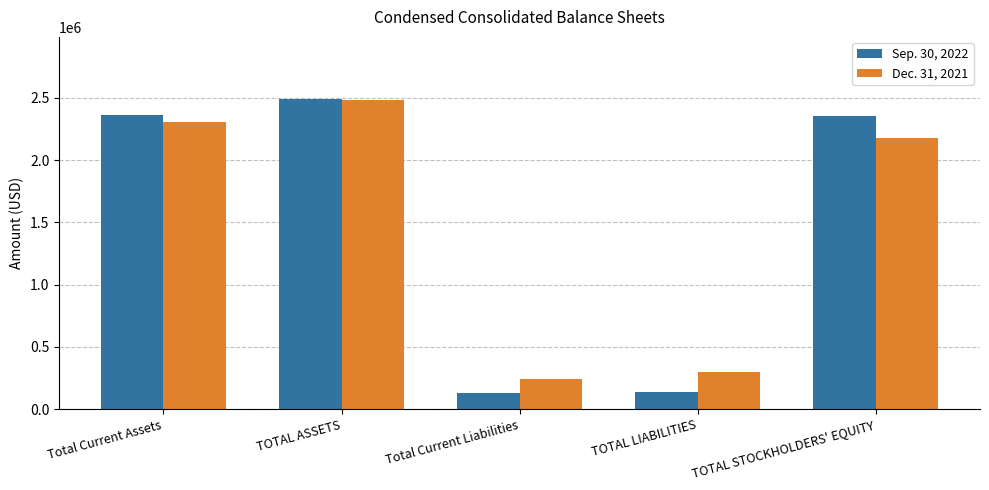

What is the label of the 1st bar from the left?

Total Current Assets